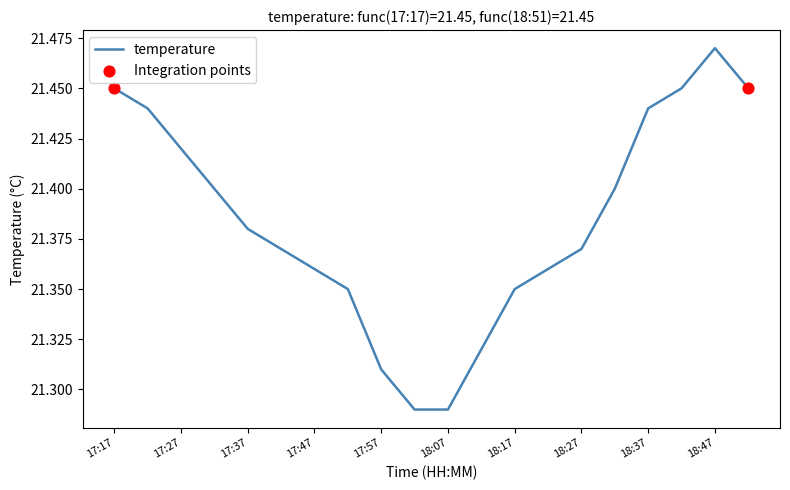

Is this an area chart (filled region under the line)?

No